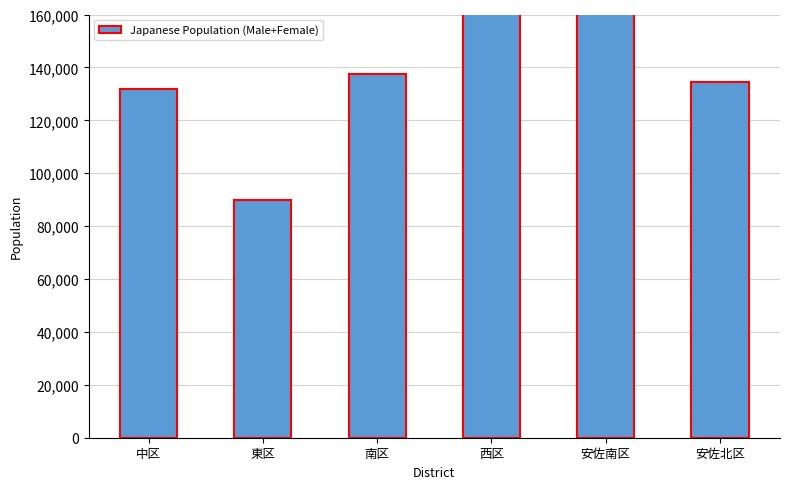

Where is the data nearest to the value 164980?

西区